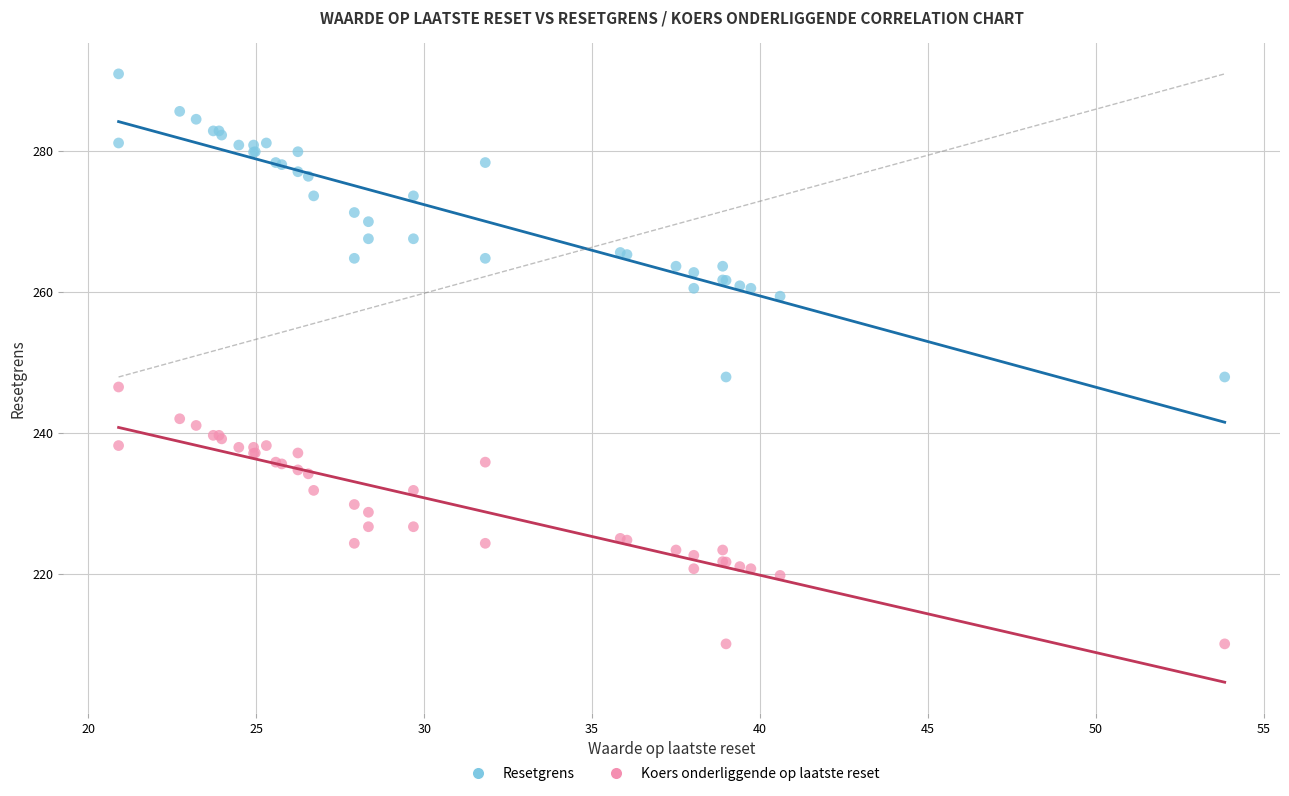

Which series contains the lowest Y value?

Koers onderliggende op laatste reset